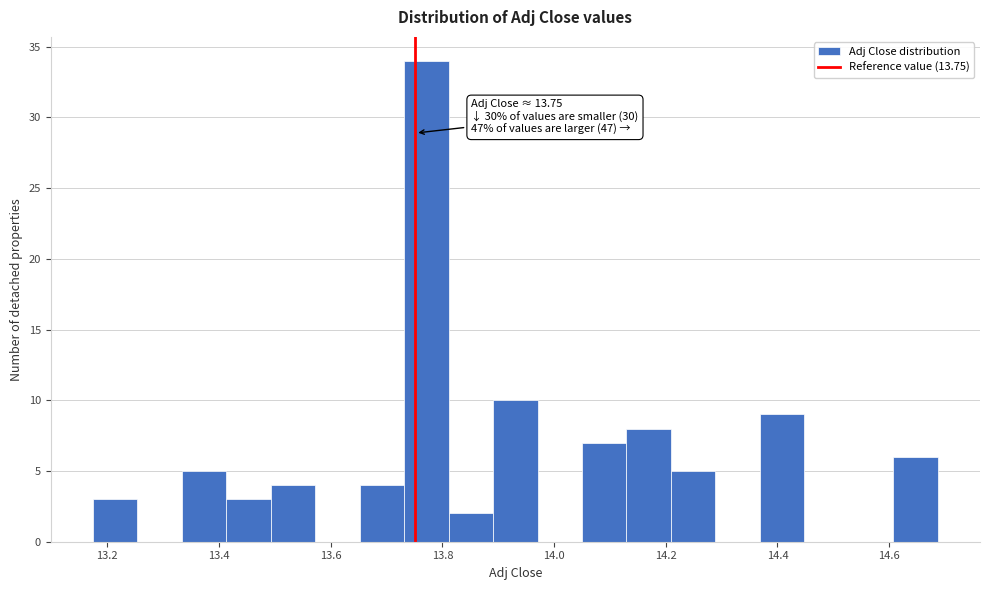

Read against the x-axis, roughly where is the centre of the tallest bar?

13.78